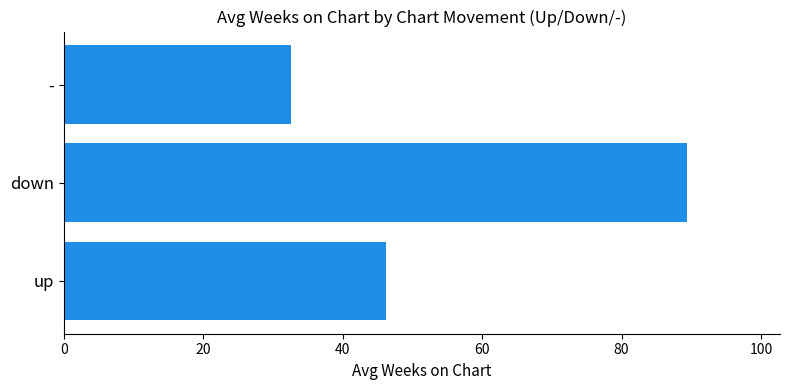

How many data points are less than 46?

1